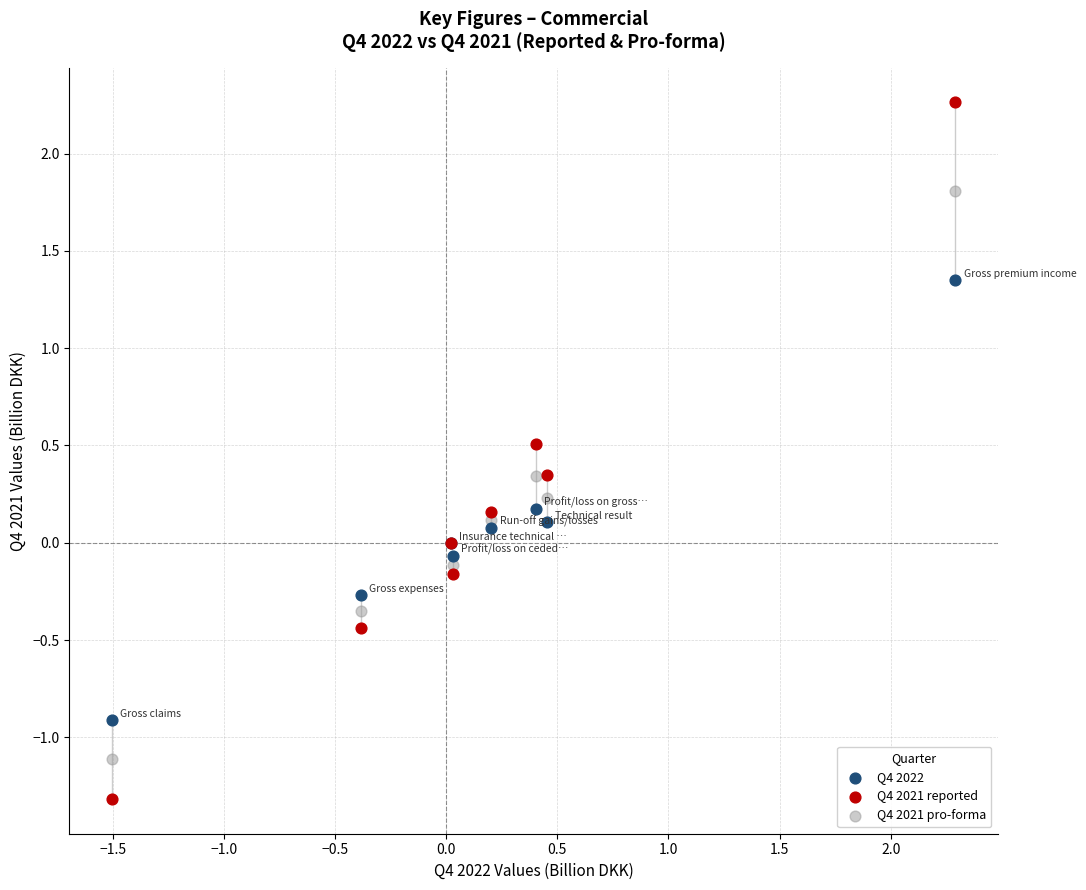

What are all the series names shown in the legend?

Q4 2022, Q4 2021 reported, Q4 2021 pro-forma